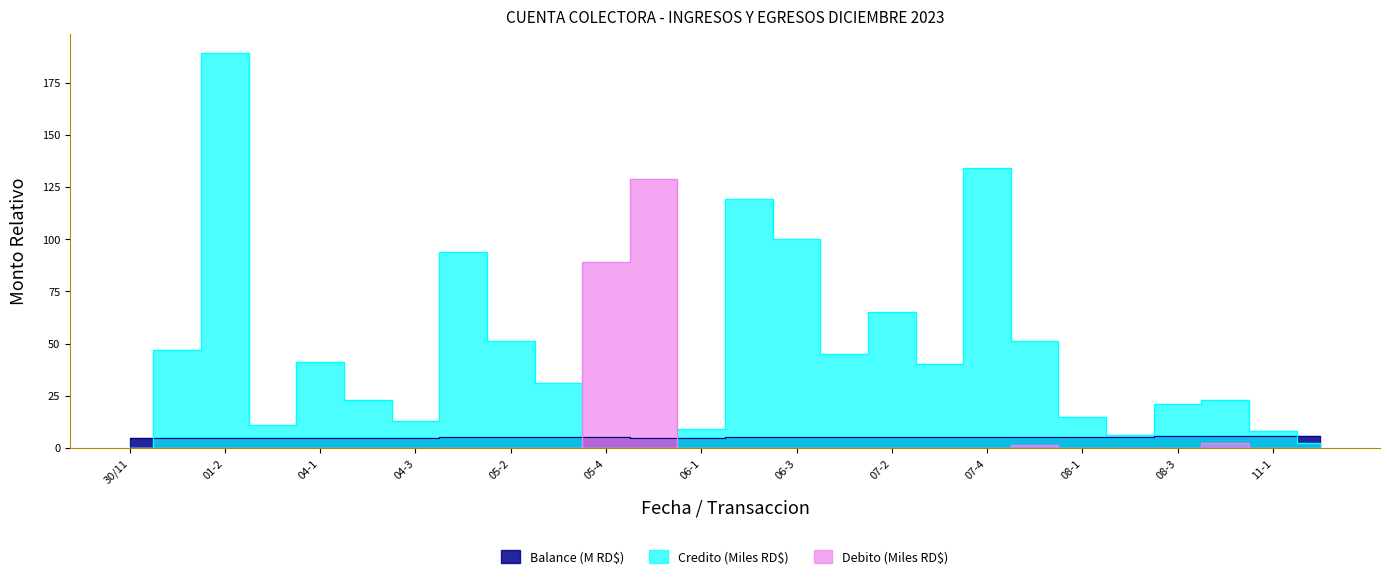

The value of Credito at 07-2 is 65.0. True or false?

True